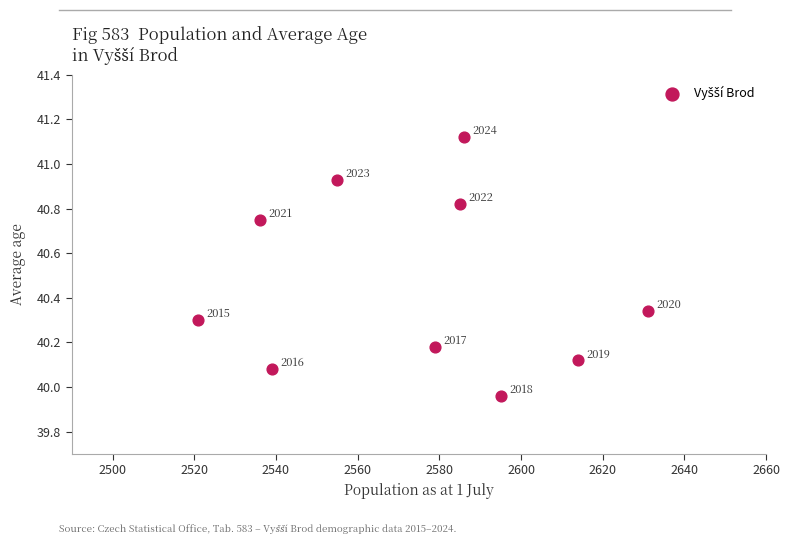

What is the range of Y values (max minus min)?

1.2